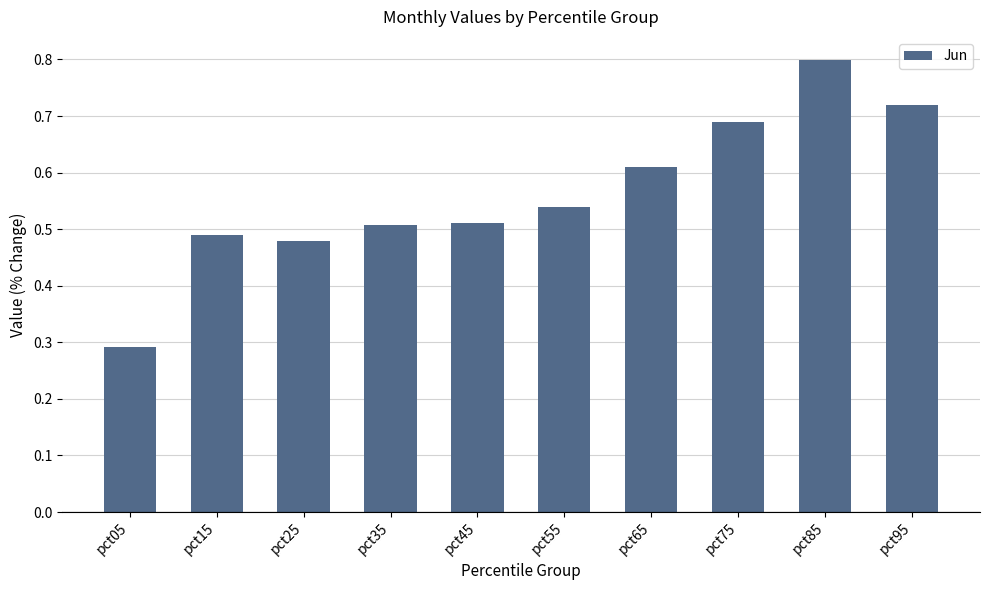

What is the value of the 9th bar from the left?

0.8